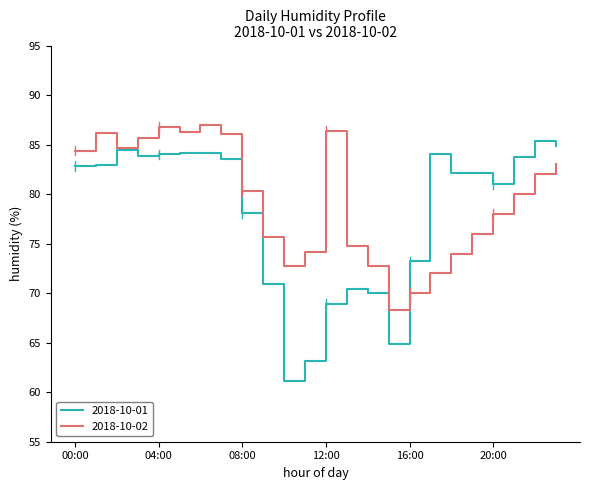

Is this an area chart (filled region under the line)?

No